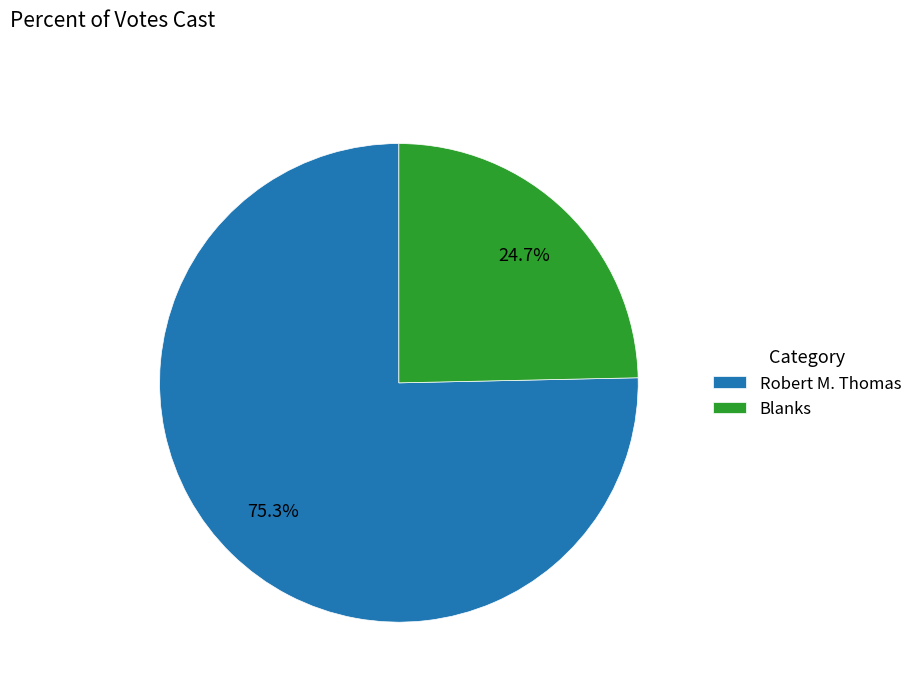

Rank the categories by value from lowest to highest.

Blanks, Robert M. Thomas